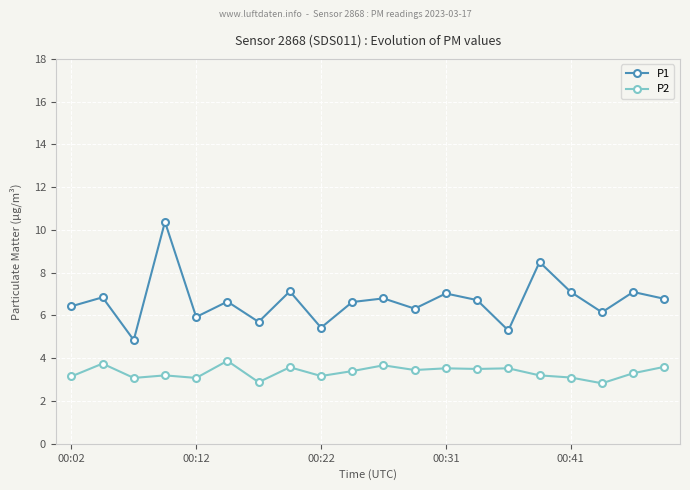

What is the highest value of the P1 series?

10.4